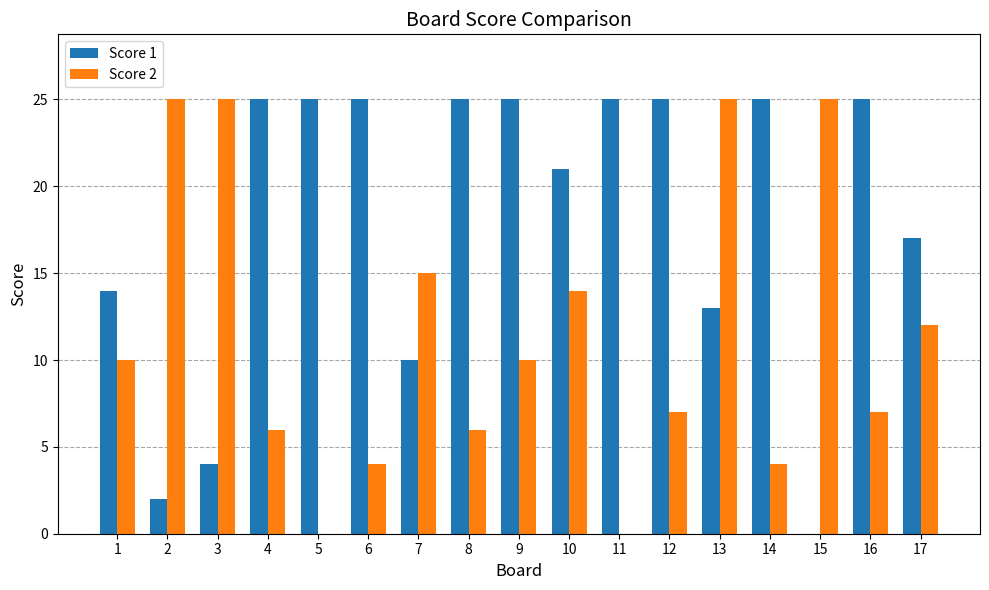

Does the chart contain stacked bars?

No